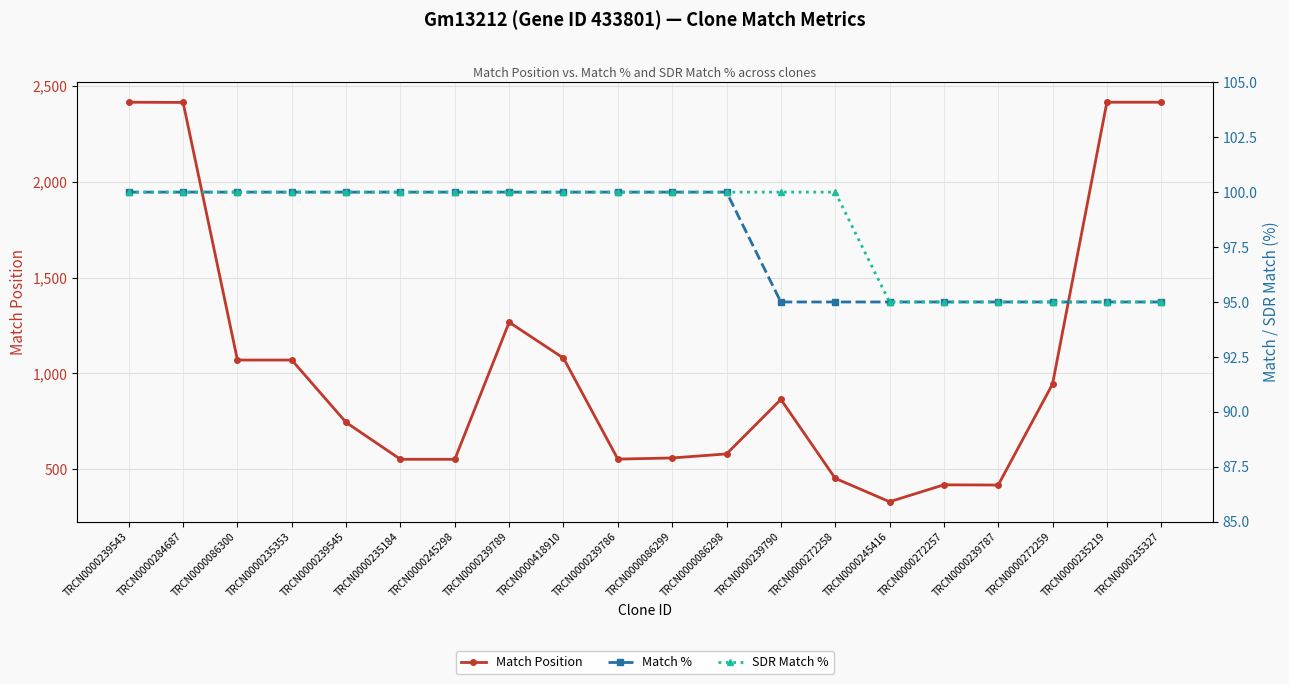

Reading left to right, list all the values displayed in this chart.

Match Position: TRCN0000239543=2413	TRCN0000284687=2412	TRCN0000086300=1070	TRCN0000235353=1070	TRCN0000239545=745	TRCN0000235184=553	TRCN0000245298=553	TRCN0000239789=1267	TRCN0000418910=1080	TRCN0000239786=554	TRCN0000086299=560	TRCN0000086298=581	TRCN0000239790=865	TRCN0000272258=454	TRCN0000245416=332	TRCN0000272257=420	TRCN0000239787=419	TRCN0000272259=945	TRCN0000235219=2413	TRCN0000235327=2413
Match %: TRCN0000239543=100	TRCN0000284687=100	TRCN0000086300=100	TRCN0000235353=100	TRCN0000239545=100	TRCN0000235184=100	TRCN0000245298=100	TRCN0000239789=100	TRCN0000418910=100	TRCN0000239786=100	TRCN0000086299=100	TRCN0000086298=100	TRCN0000239790=95	TRCN0000272258=95	TRCN0000245416=95	TRCN0000272257=95	TRCN0000239787=95	TRCN0000272259=95	TRCN0000235219=95	TRCN0000235327=95
SDR Match %: TRCN0000239543=100	TRCN0000284687=100	TRCN0000086300=100	TRCN0000235353=100	TRCN0000239545=100	TRCN0000235184=100	TRCN0000245298=100	TRCN0000239789=100	TRCN0000418910=100	TRCN0000239786=100	TRCN0000086299=100	TRCN0000086298=100	TRCN0000239790=100	TRCN0000272258=100	TRCN0000245416=95	TRCN0000272257=95	TRCN0000239787=95	TRCN0000272259=95	TRCN0000235219=95	TRCN0000235327=95